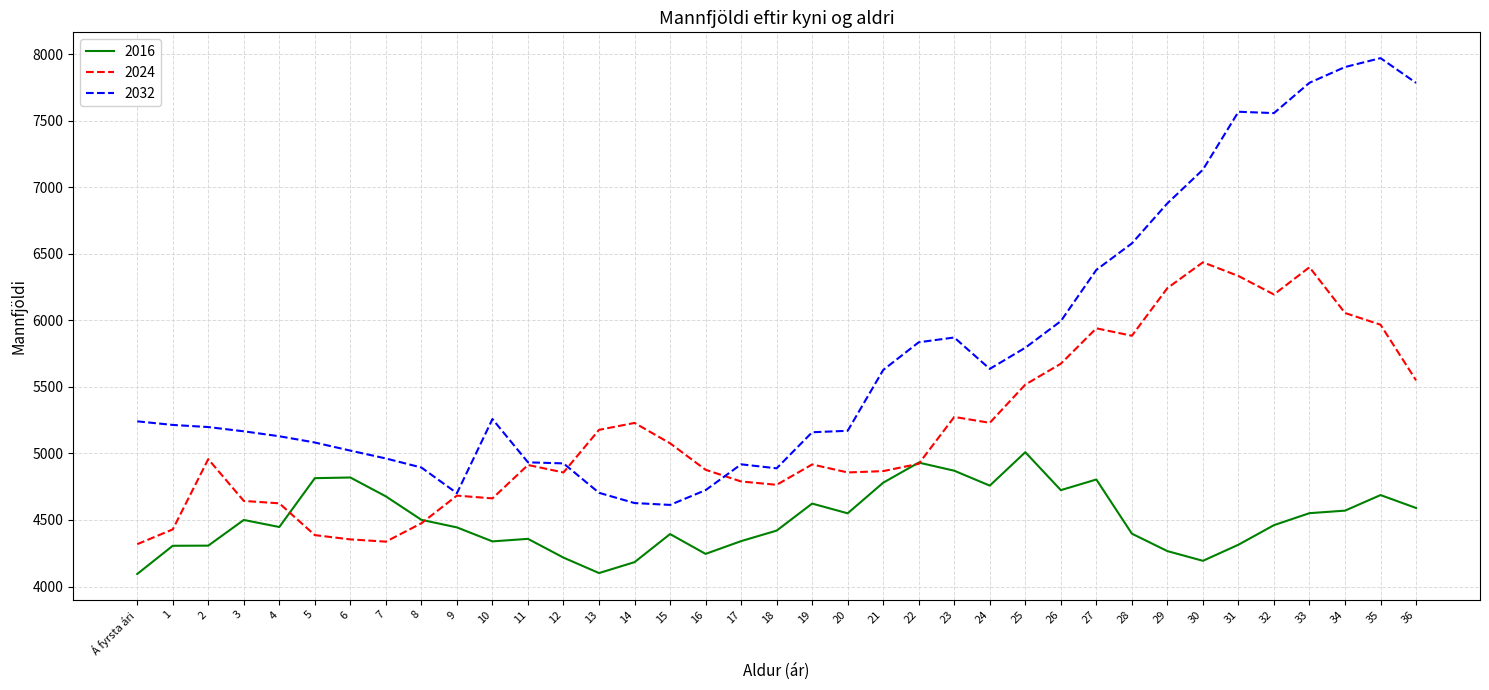

List the series in order of their overall mean, highest first.

2032, 2024, 2016